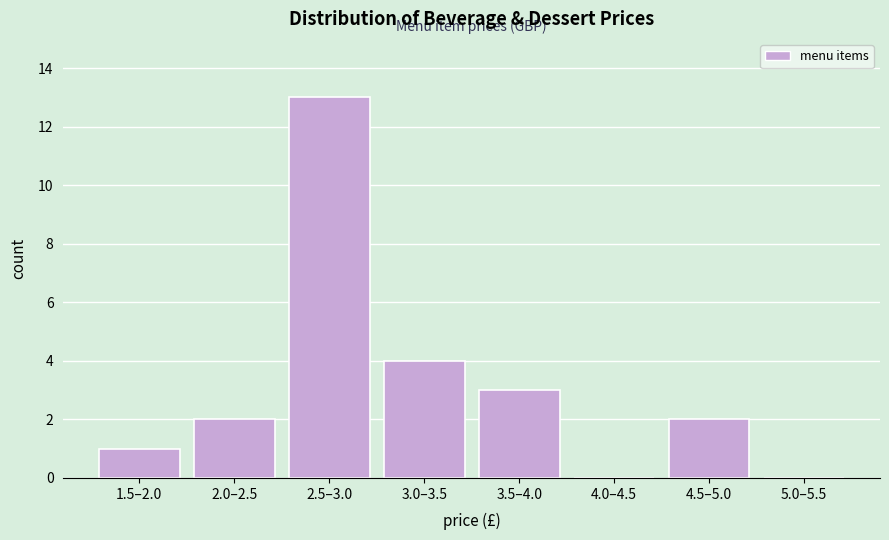

Reading left to right, what are all the values shown in this chart?

1.5–2.0=1	2.0–2.5=2	2.5–3.0=13	3.0–3.5=4	3.5–4.0=3	4.0–4.5=0	4.5–5.0=2	5.0–5.5=0